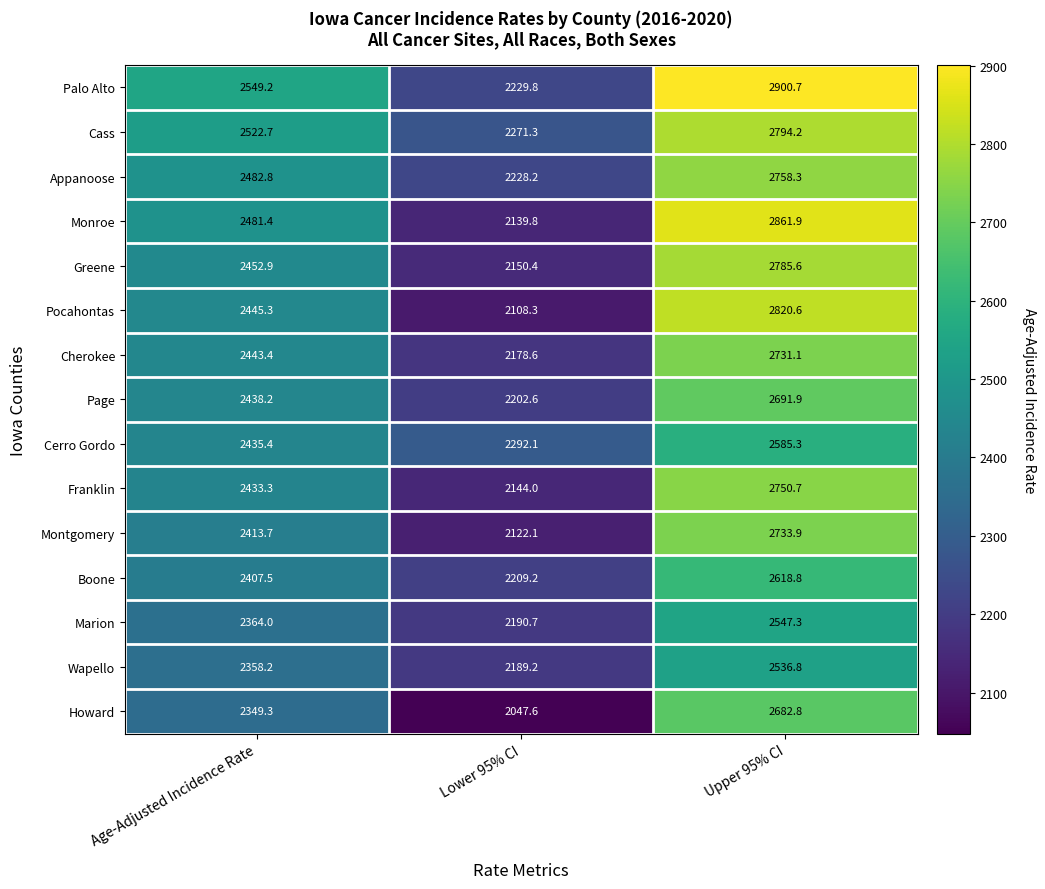

Is it true that Cass equals 2271.3 at Lower 95% CI?

True